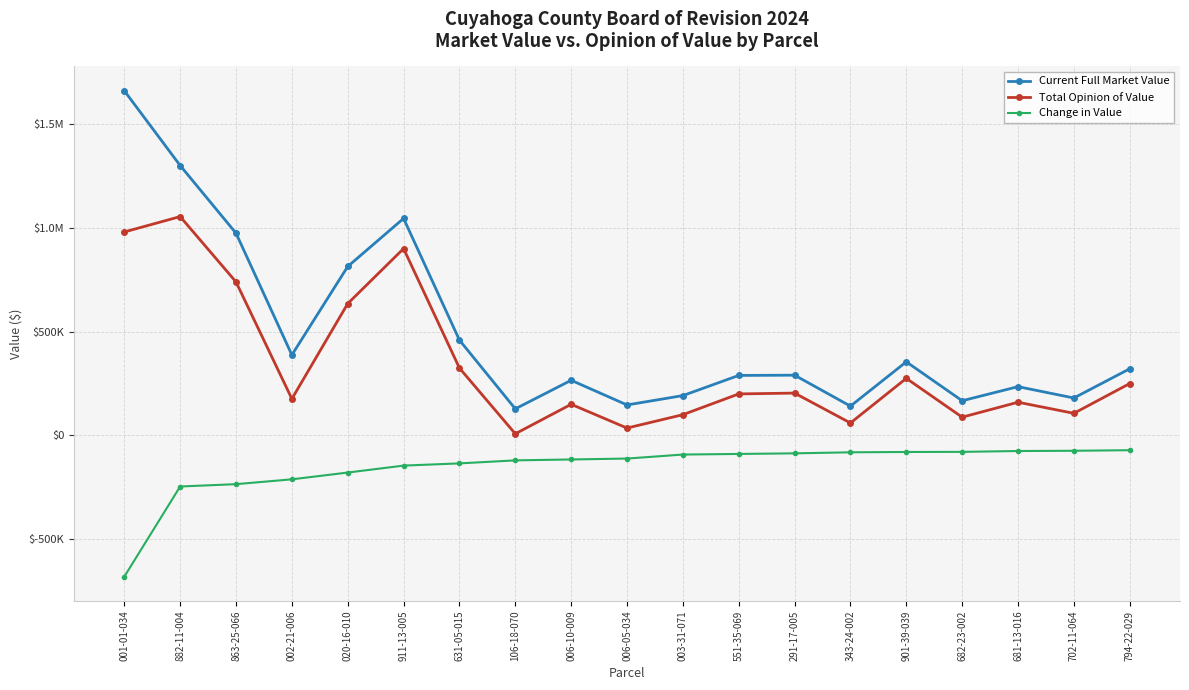

Is this an area chart (filled region under the line)?

No